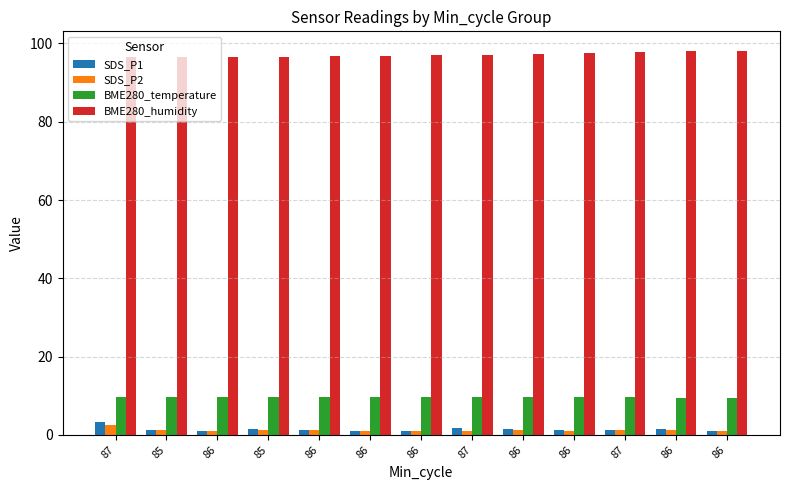

Which category has the highest value in the BME280_humidity series?

86